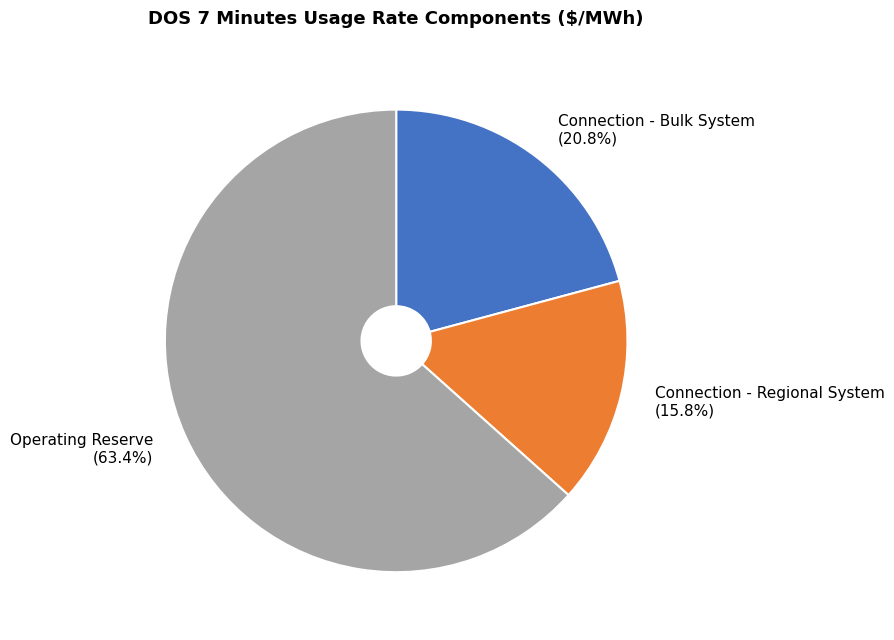

The Connection - Regional System slice represents 26% of the pie. True or false?

False